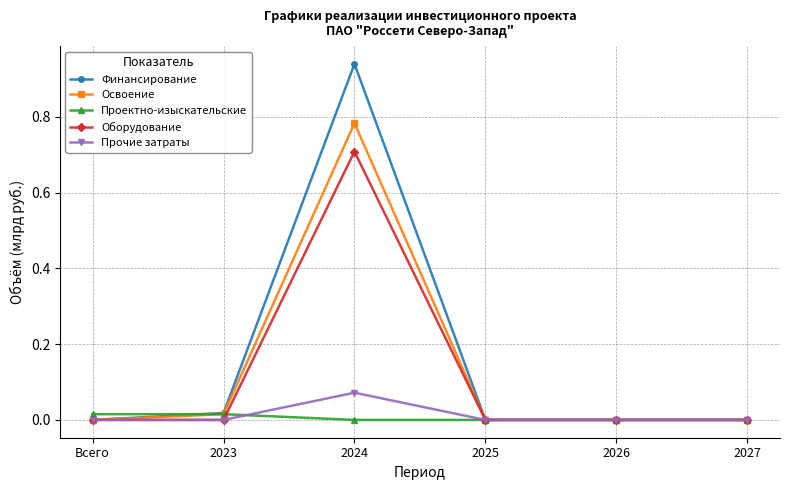

What is the label of the 5th point from the left?

2026